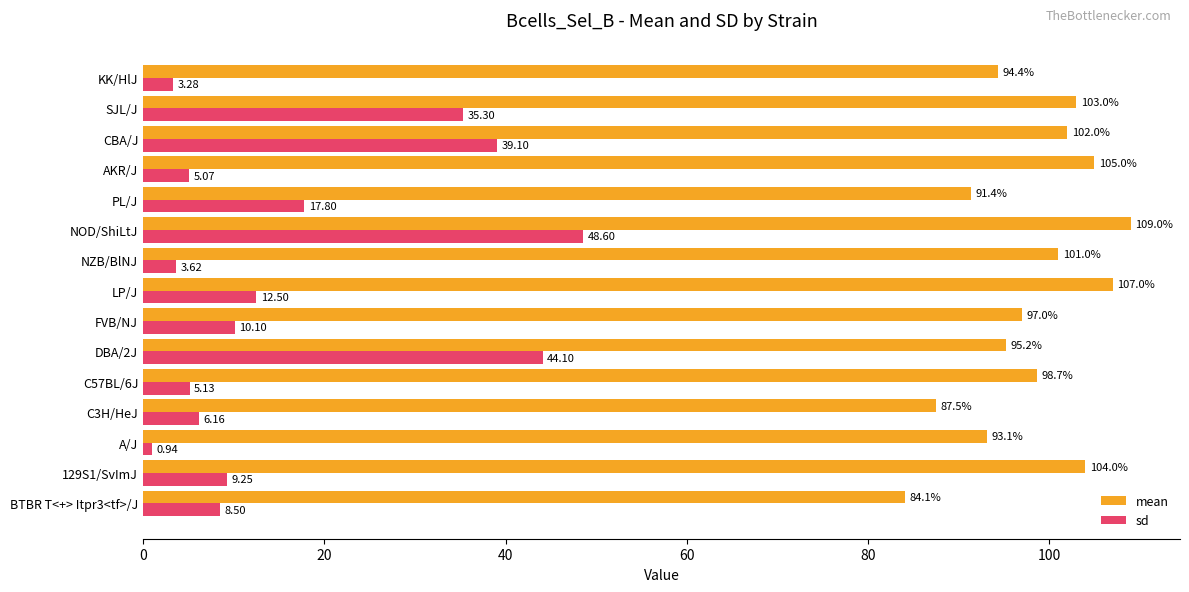

How many data points does each series have?

15